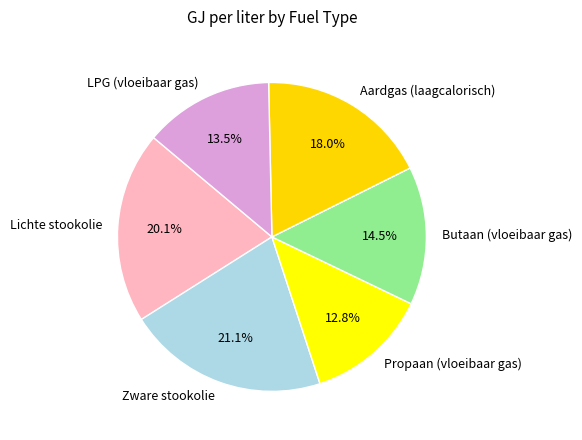

Does any single category account for the majority?

No